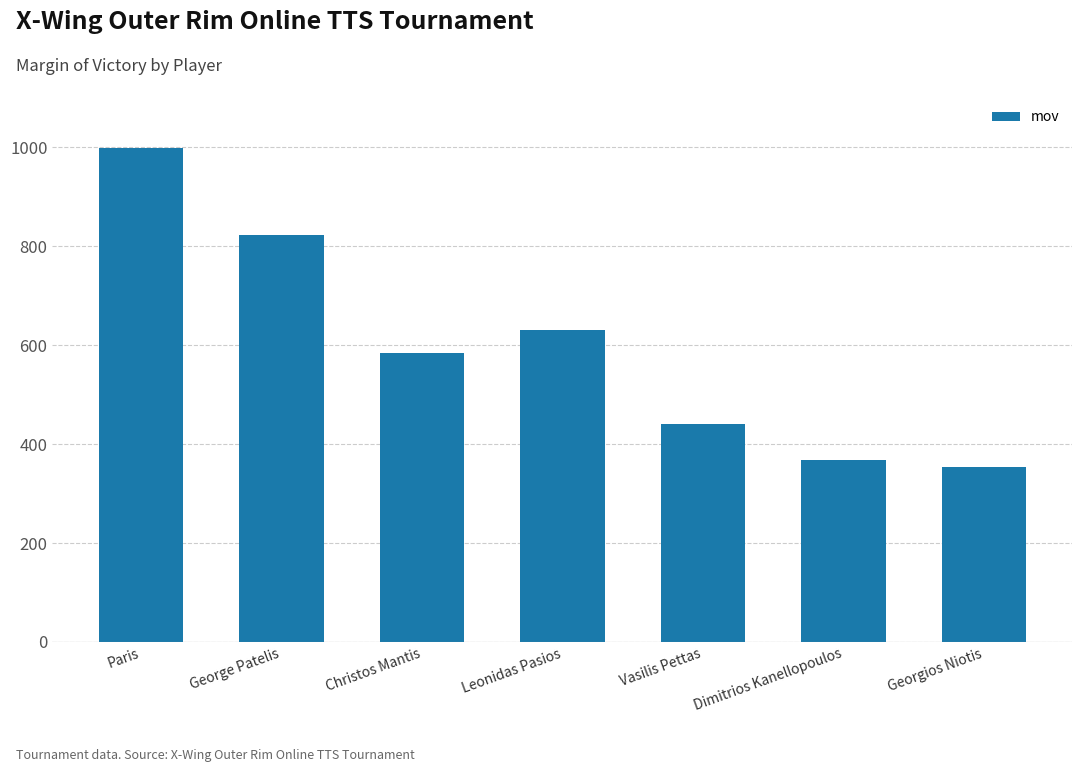

List the labels in order of value, largest first.

Paris, George Patelis, Leonidas Pasios, Christos Mantis, Vasilis Pettas, Dimitrios Kanellopoulos, Georgios Niotis